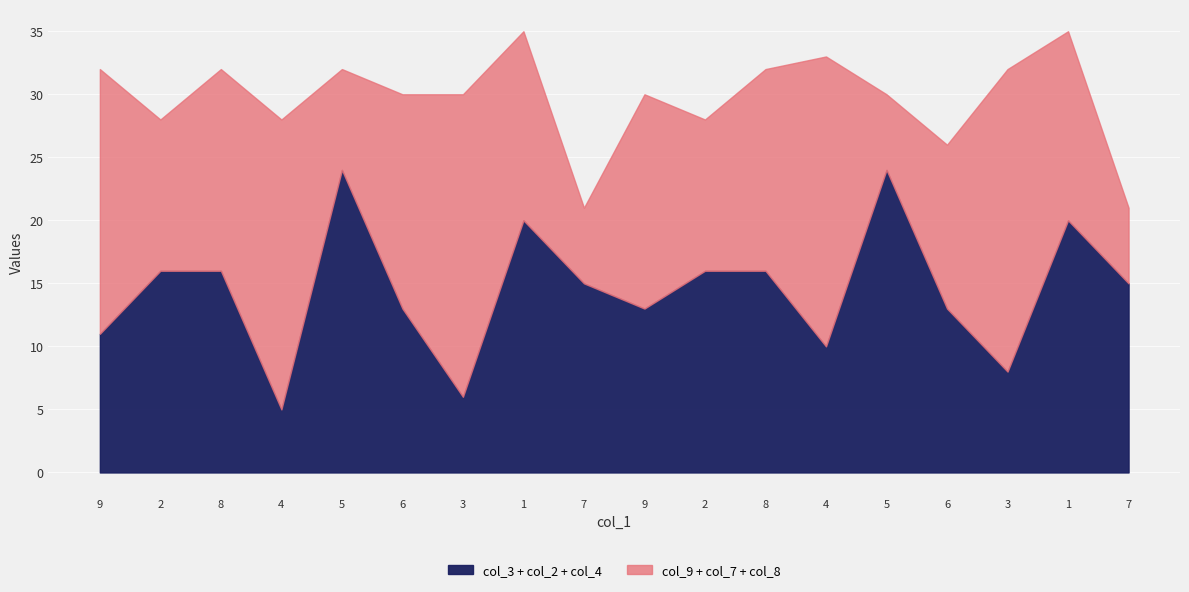

Between 4 and 3, which is larger?

3